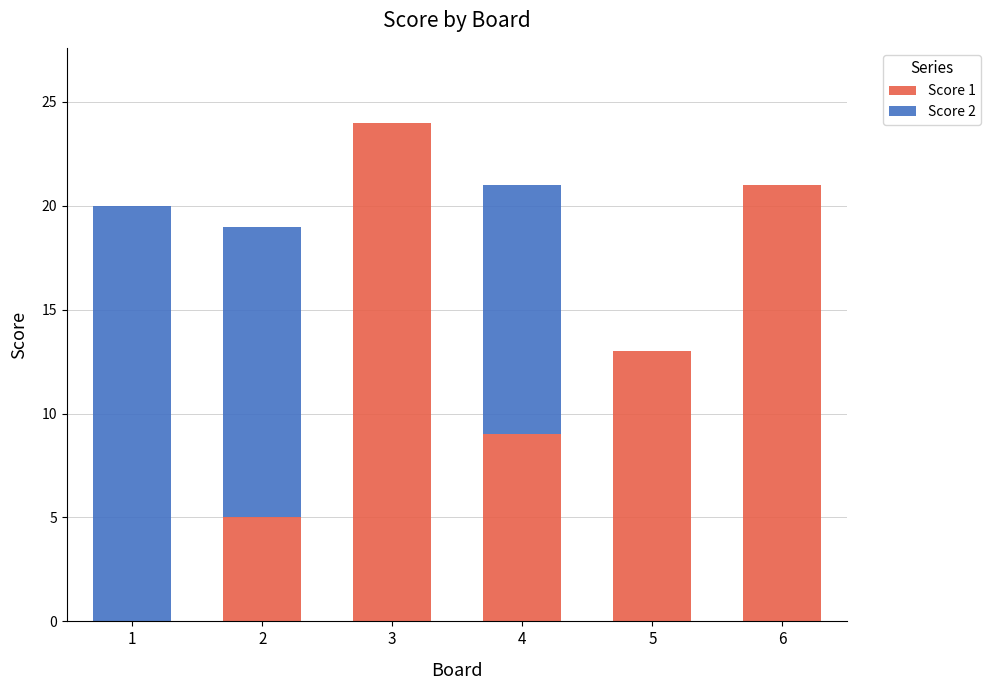

The Score 1 series shows 5 at 5. True or false?

False